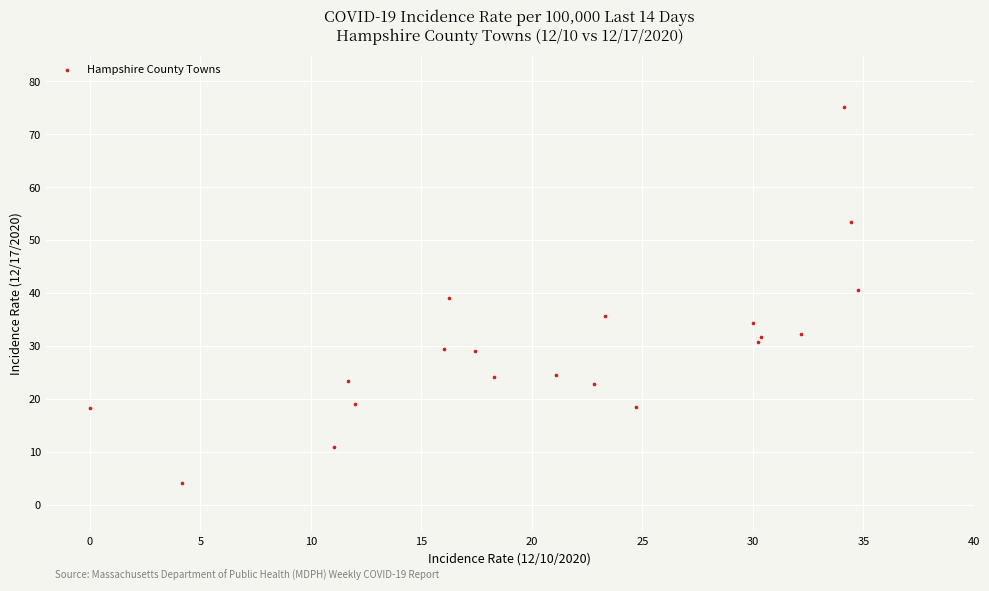

What is the range of X values (max minus min)?

34.7